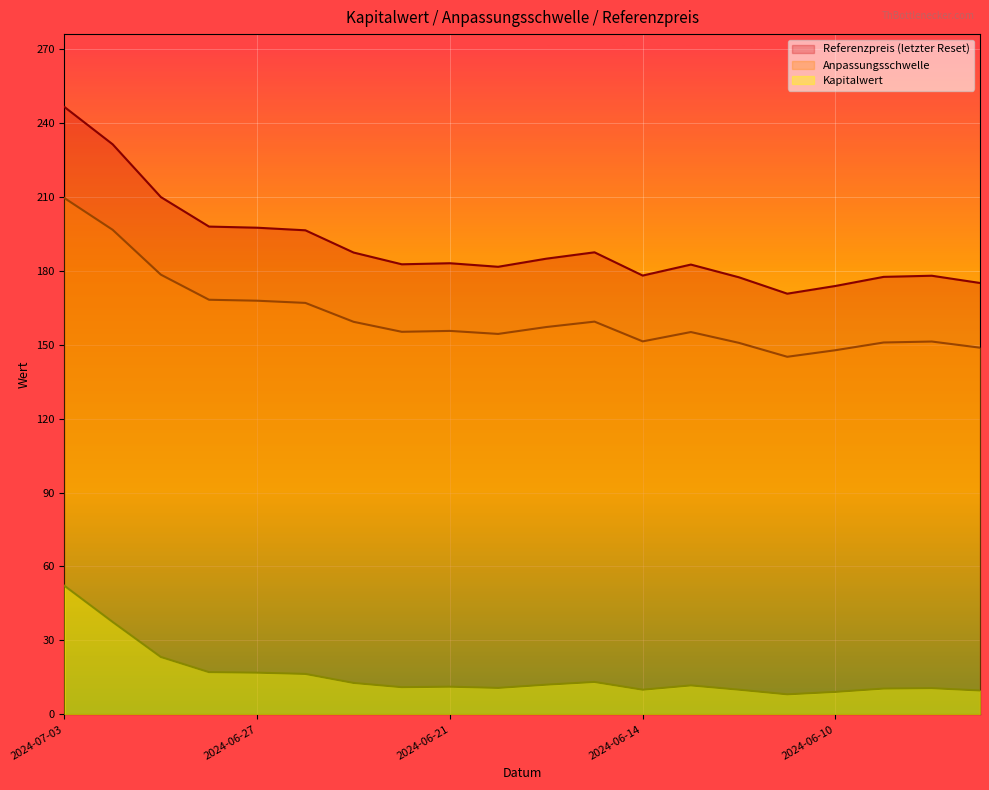

What is the difference between the second highest and second lowest values in the Anpassungsschwelle series?

48.8